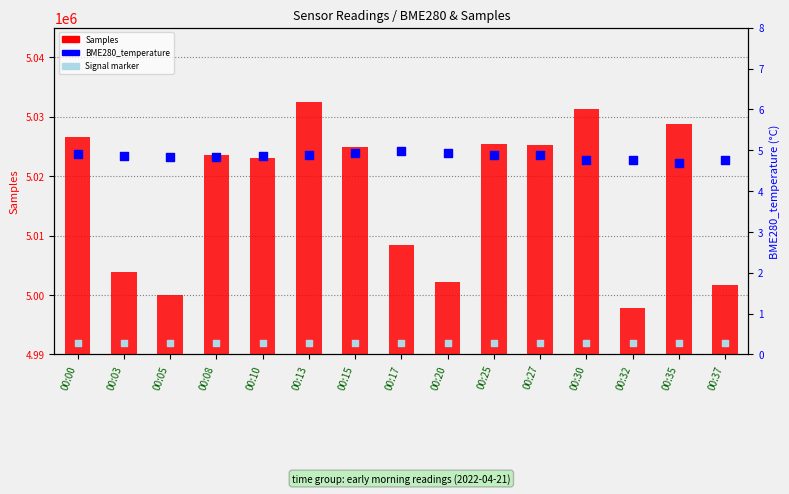

Which series has the largest total across all categories?

Samples